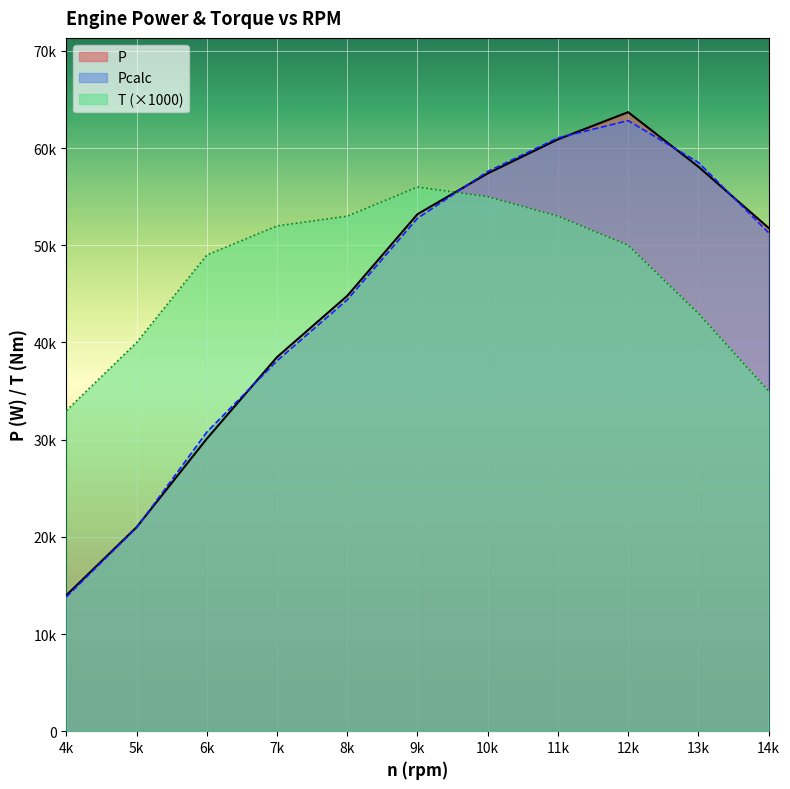

How many values in the Pcalc series are below 51312?

5